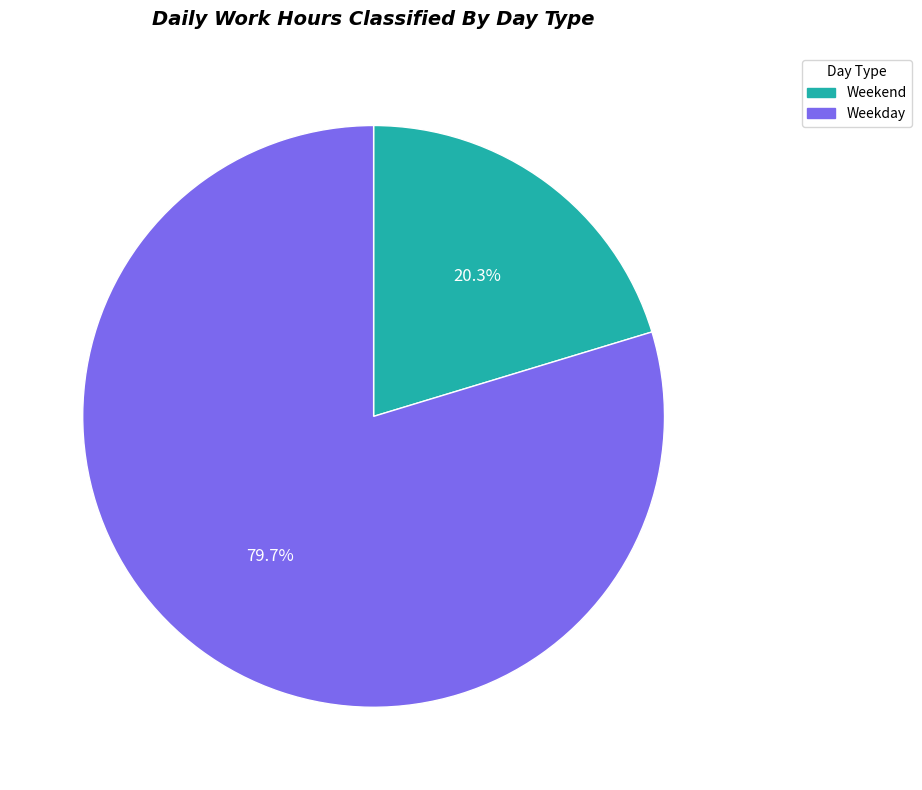

To the nearest percent, what is the difference between the largest and smallest slice percentages?

59%